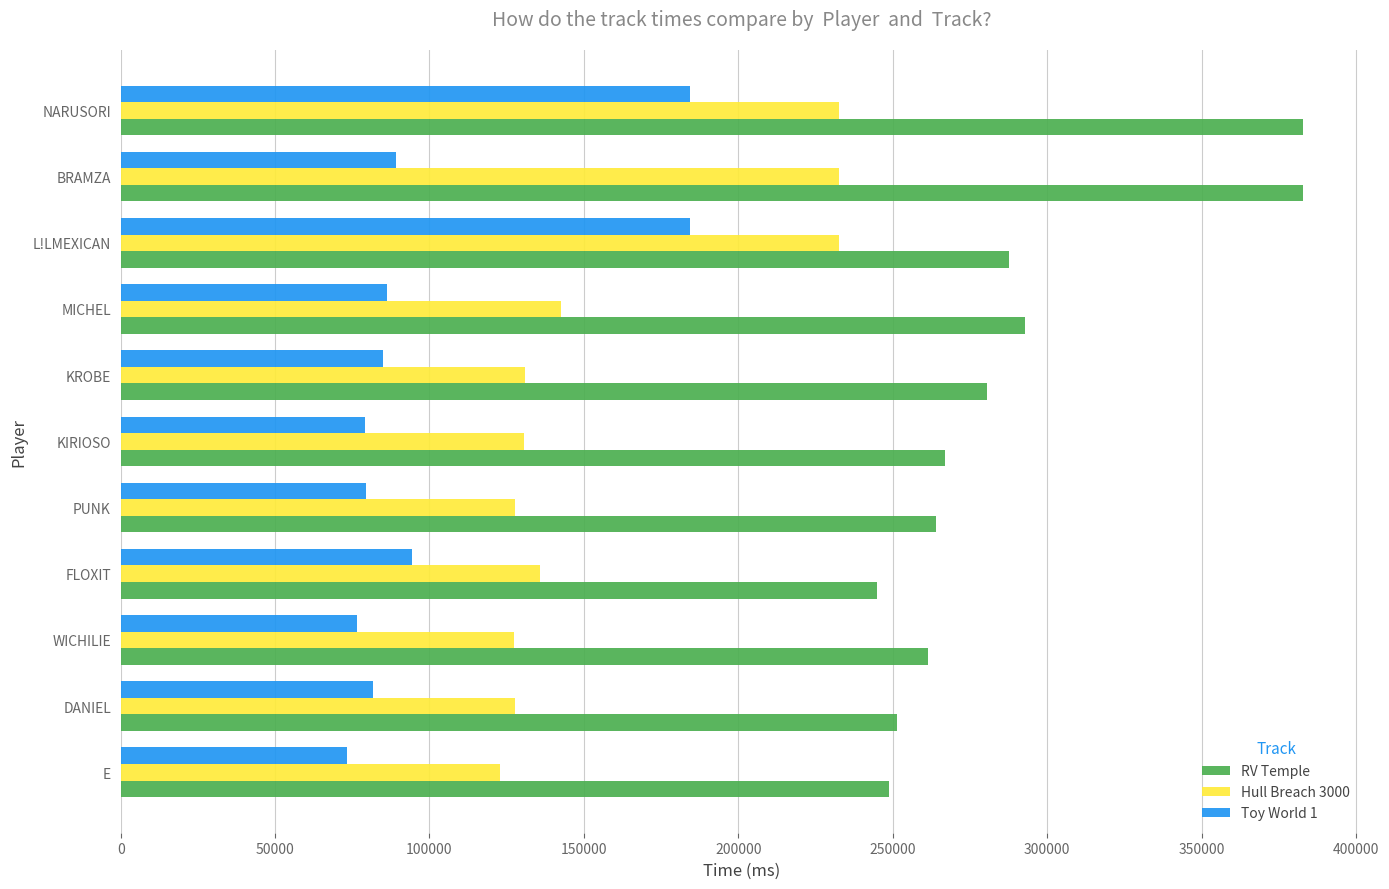

What is the total value across all series at KROBE?

496526